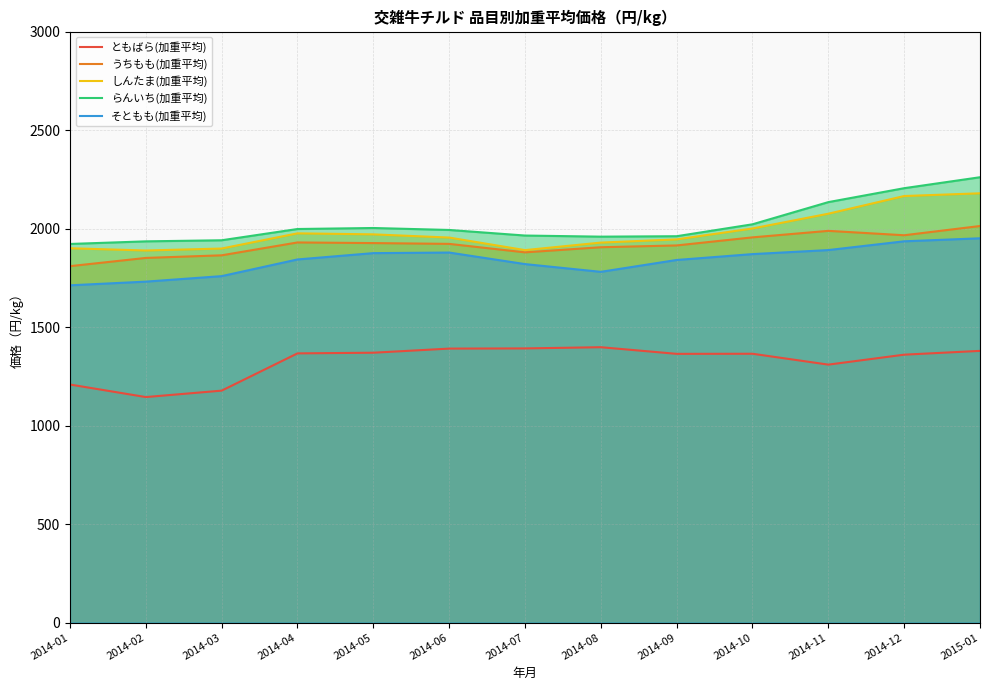

Does the chart have visible grid lines?

Yes